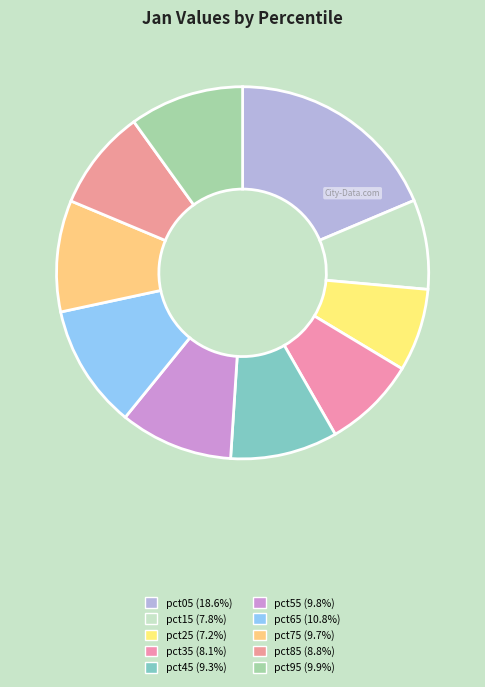

Approximately how many times larger is the value at pct35 compared to pct75?

0.8